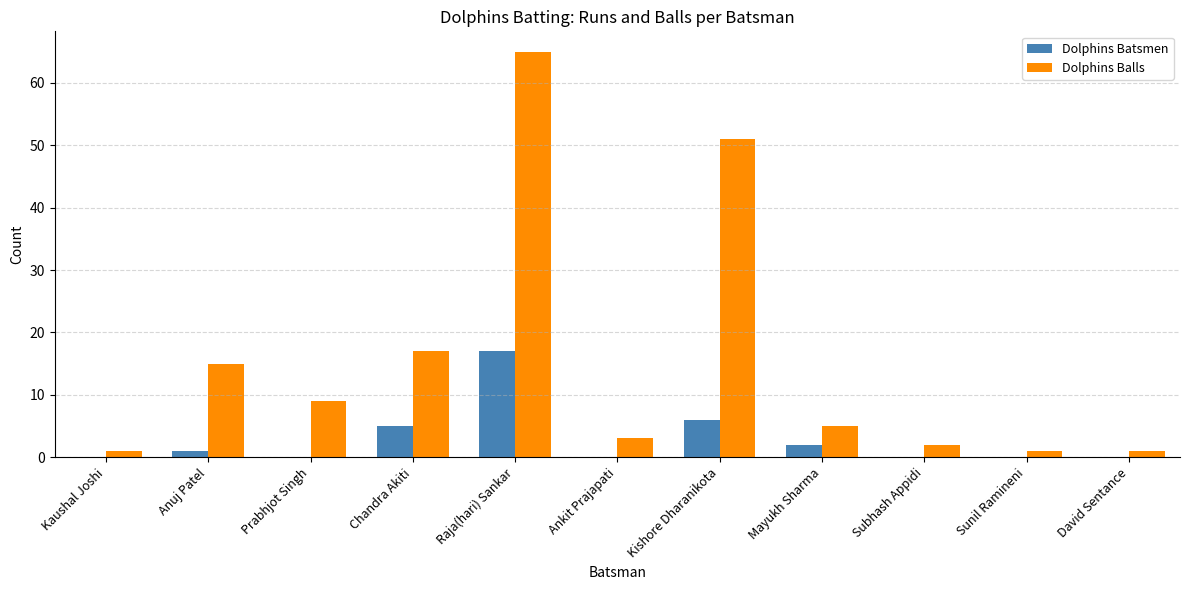

What is the difference between the Dolphins Batsmen values at Raja(hari) Sankar and Anuj Patel?

16